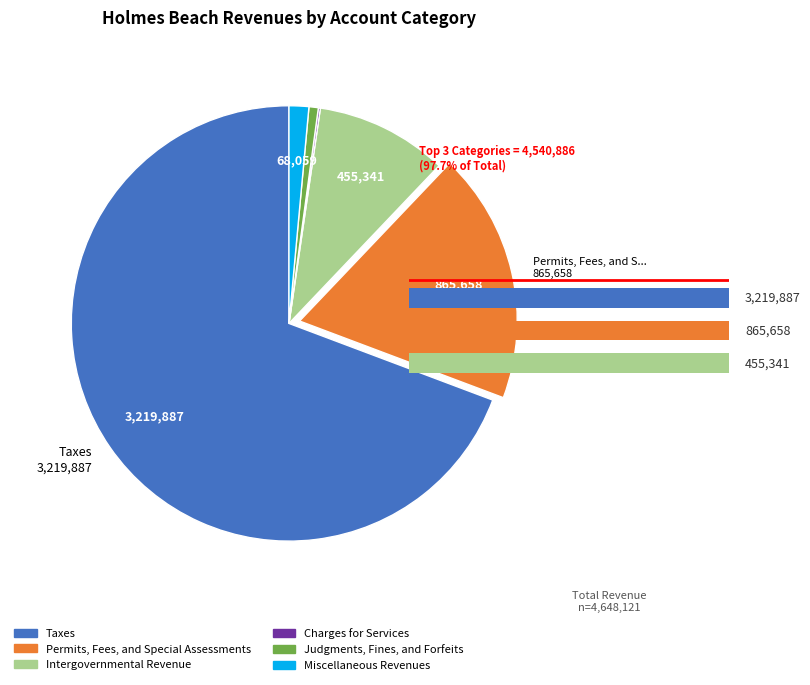

True or false: Intergovernmental Revenue accounts for 10% of the total.

True